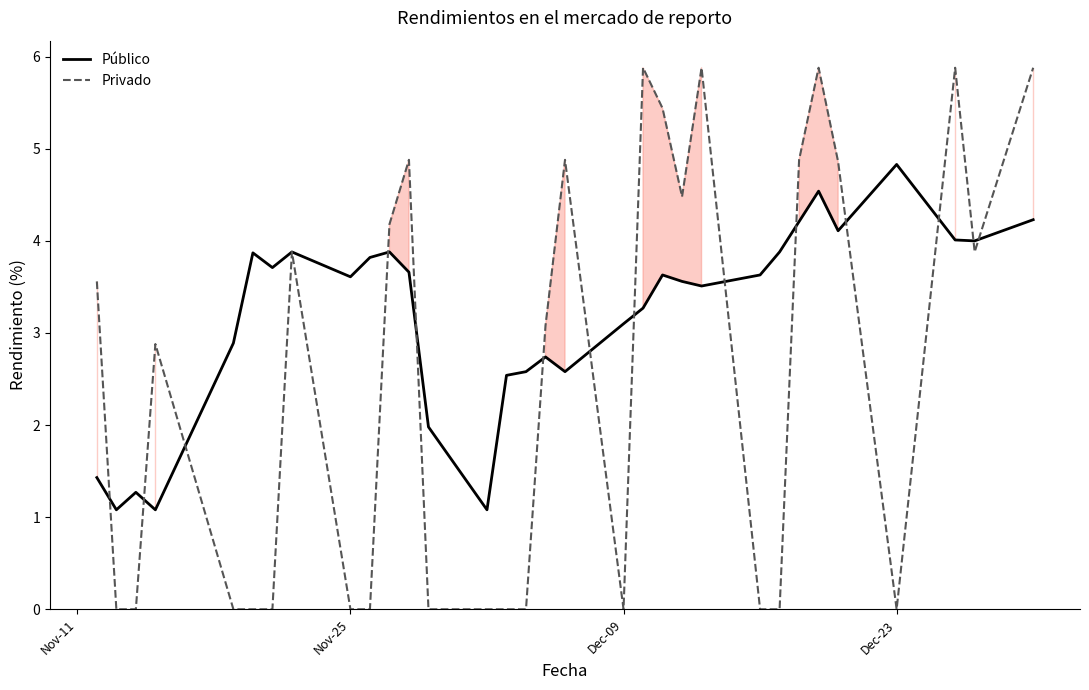

What is the minimum value for Público?

1.1